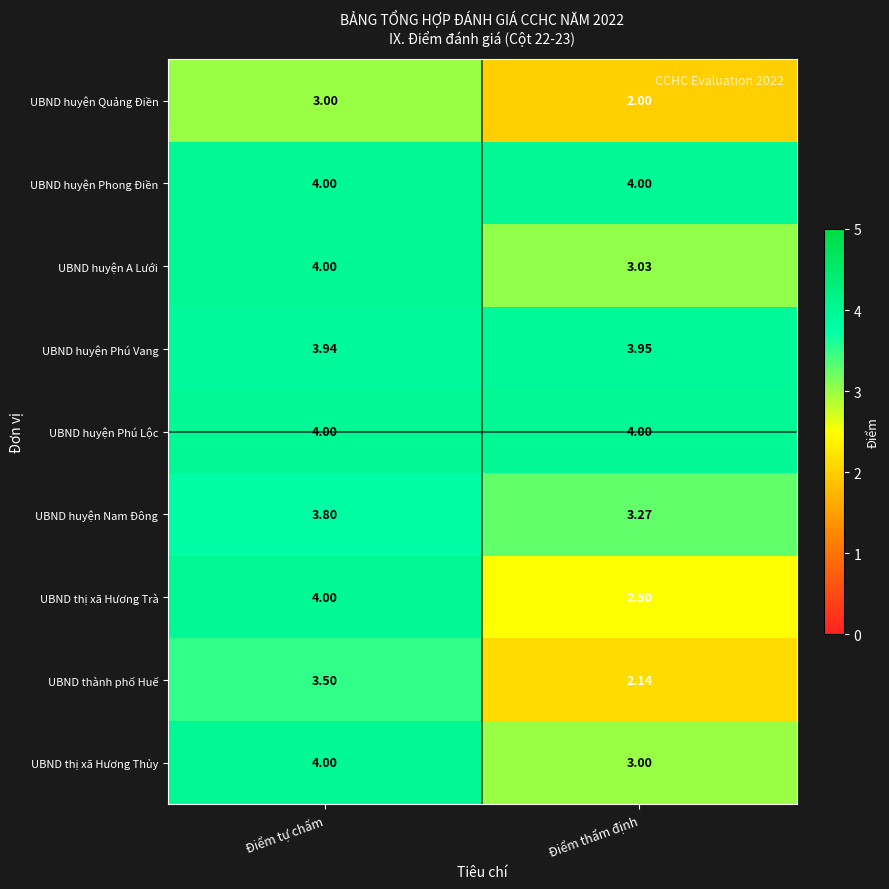

Count the number of categories in the chart.

2